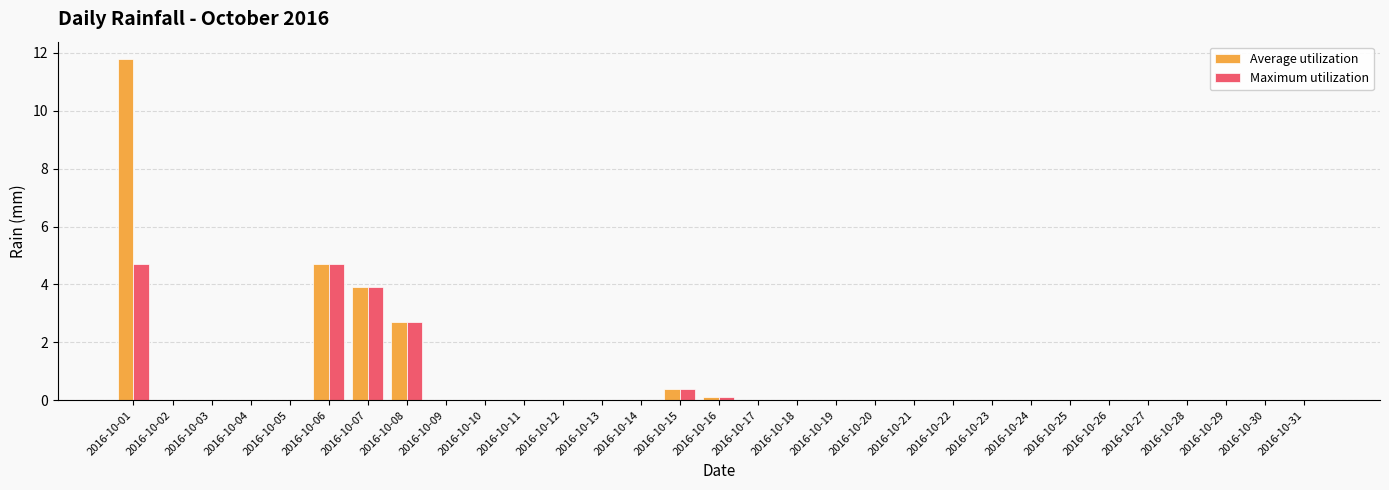

What is the total value across all series at 2016-10-01?

16.5